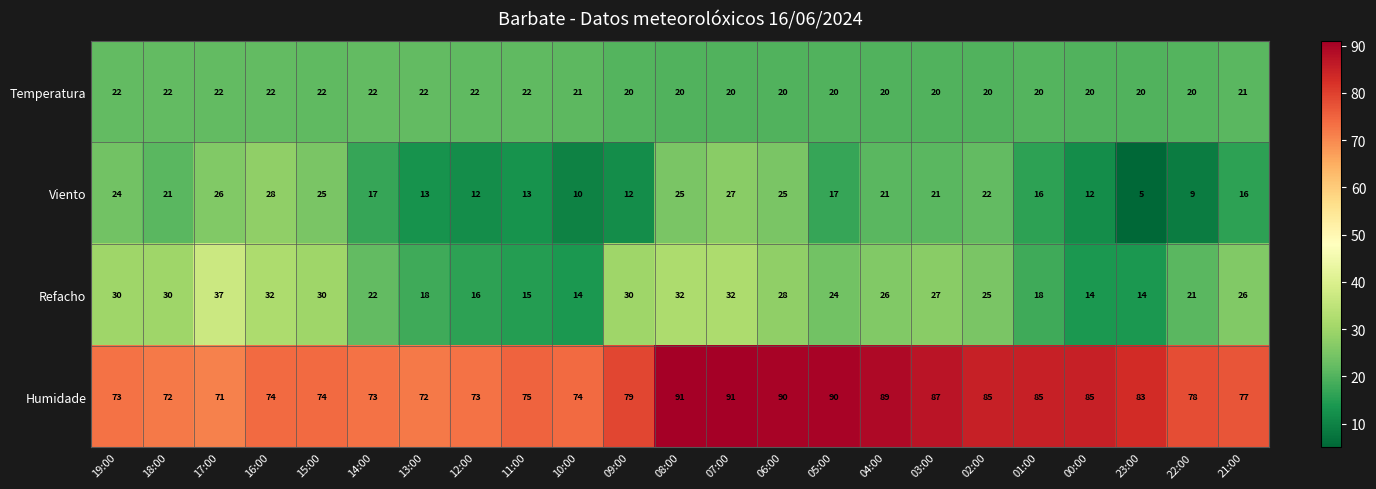

What is the sum of the Temperatura values at 01:00 and 21:00?

41